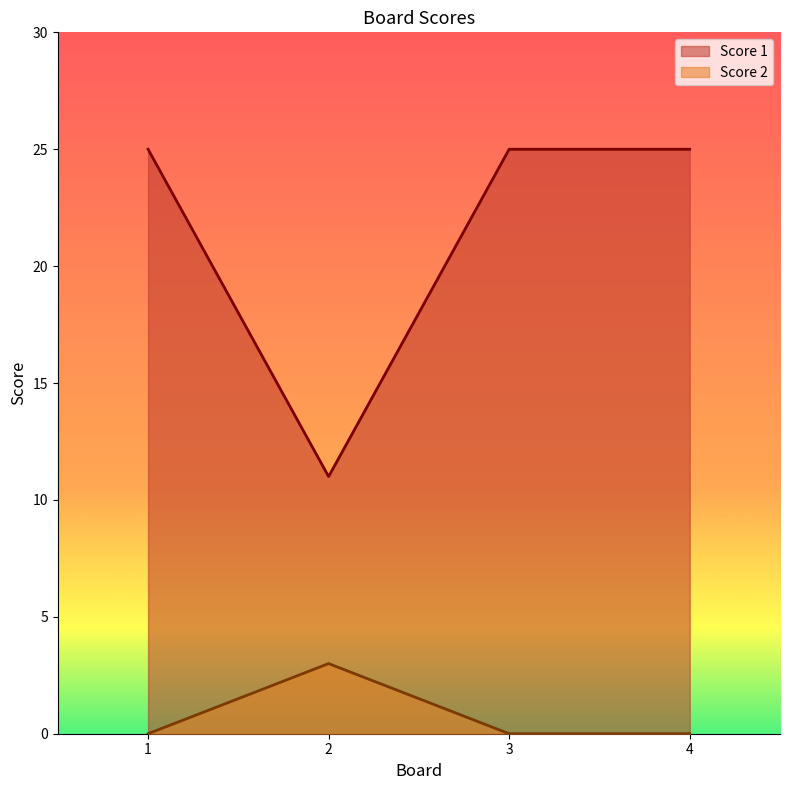

True or false: Score 1 and Score 2 intersect in this chart.

False